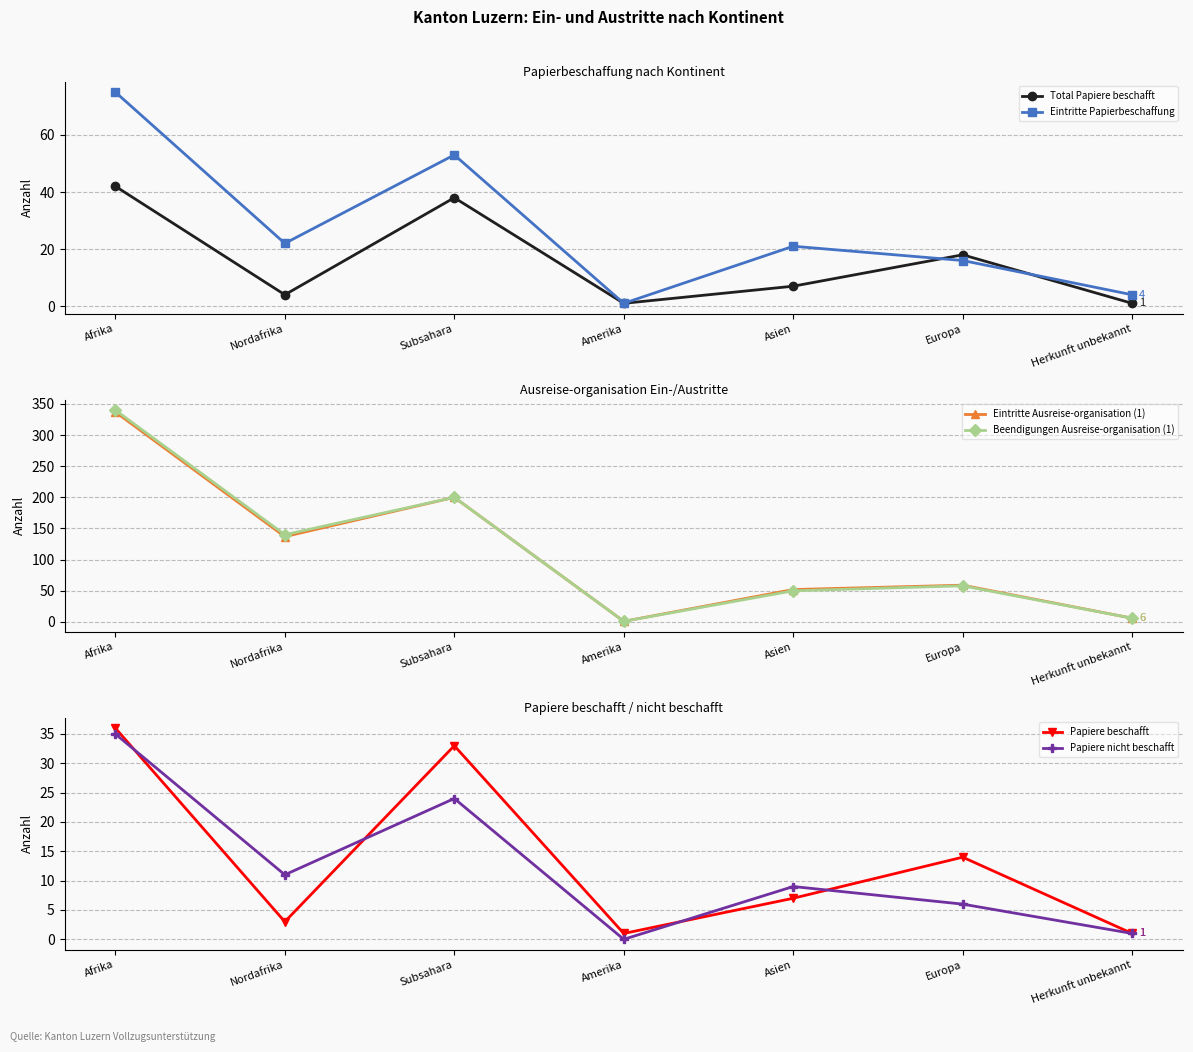

What is the total value across all series at Subsahara?

548